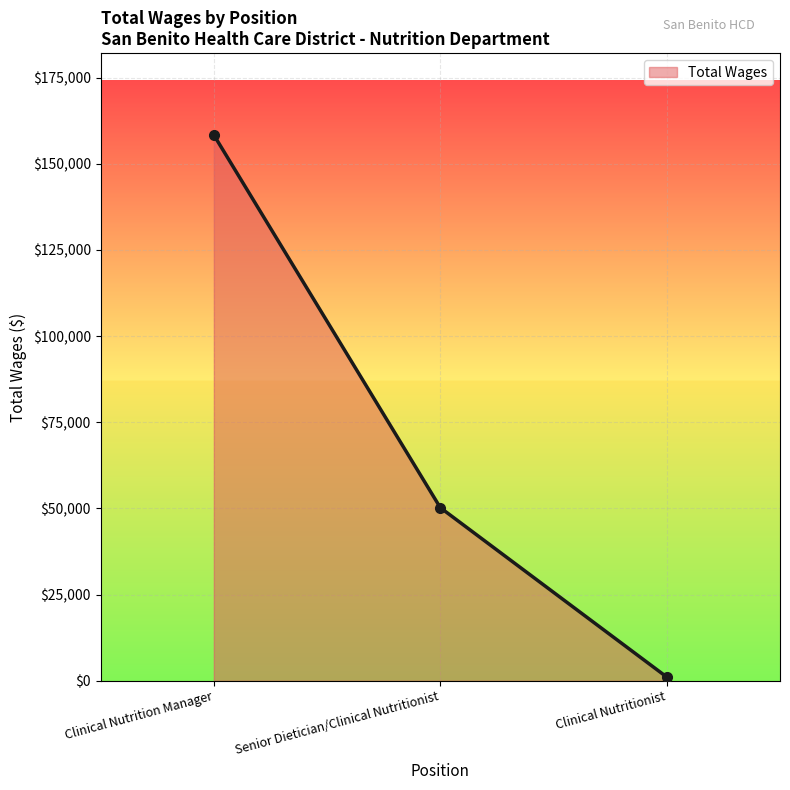

True or false: the data shows 50227 at Senior Dietician/Clinical Nutritionist.

True